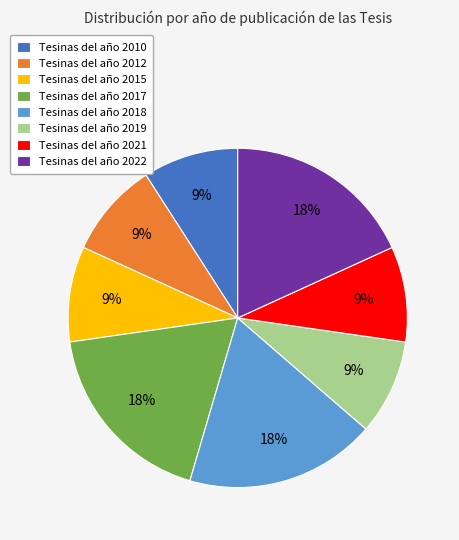

Which has a higher value, Tesinas del año 2018 or Tesinas del año 2019?

Tesinas del año 2018